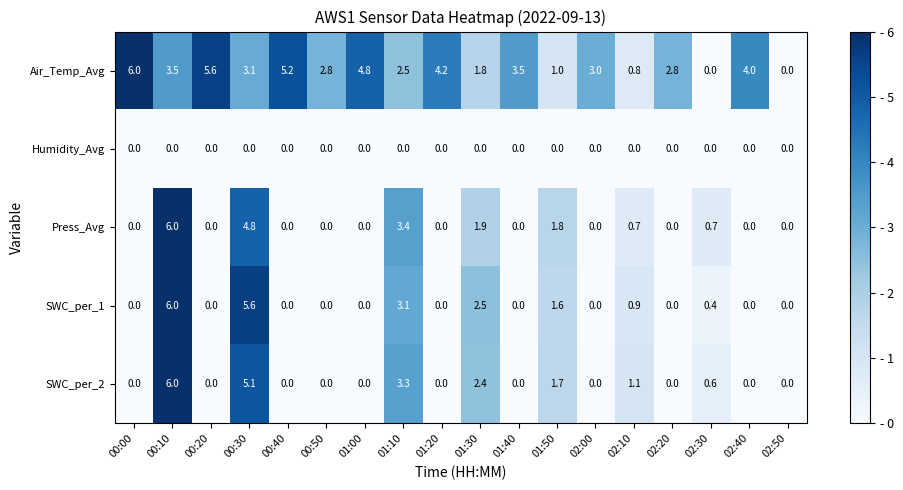

Read the Press_Avg value at 02:30.

0.7